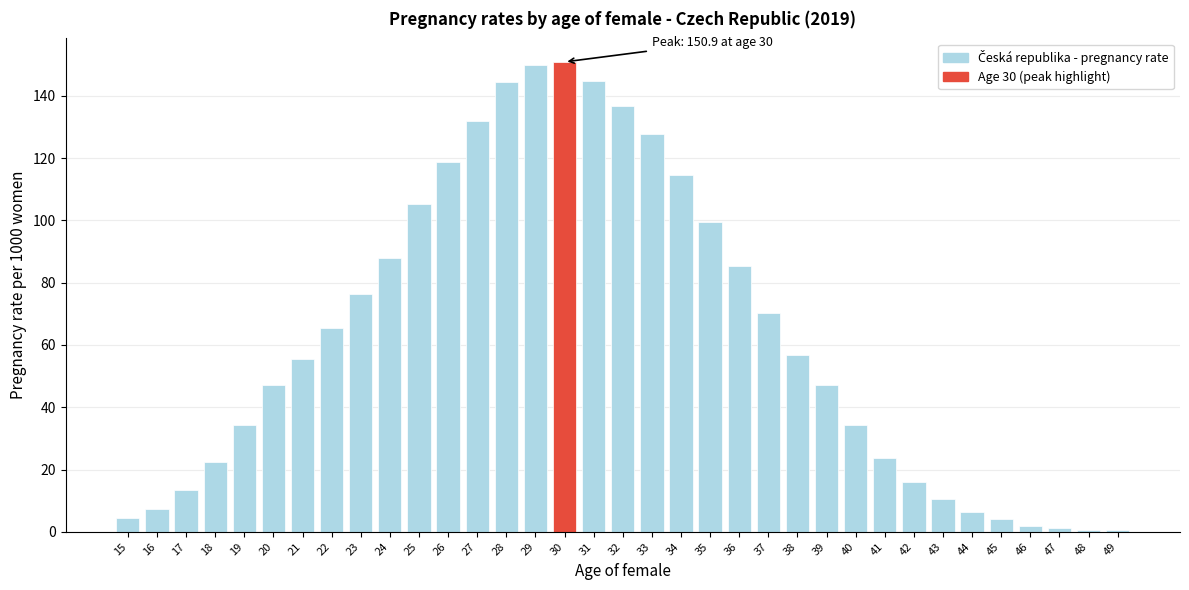

What is the maximum value shown in the chart?

150.9